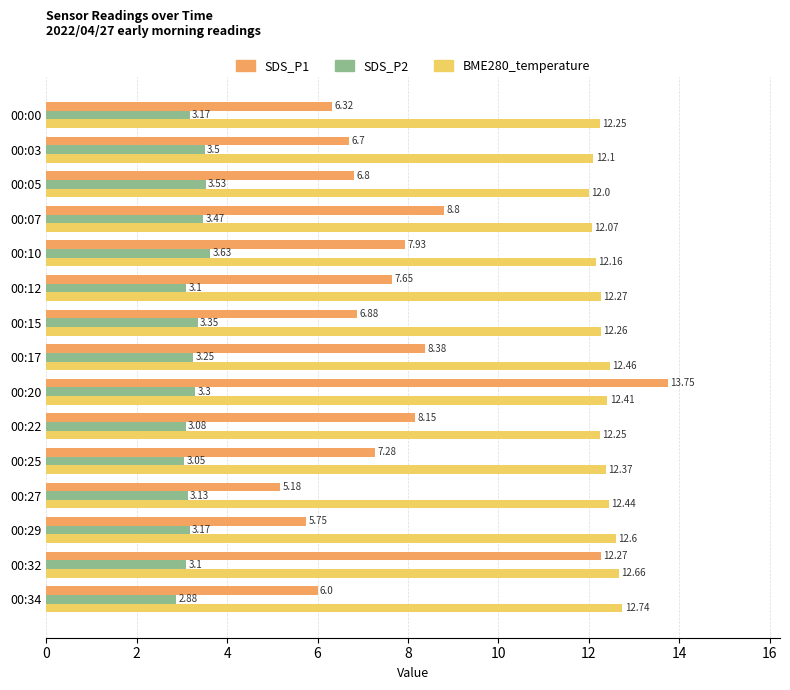

What are all the series names shown in the legend?

SDS_P1, SDS_P2, BME280_temperature